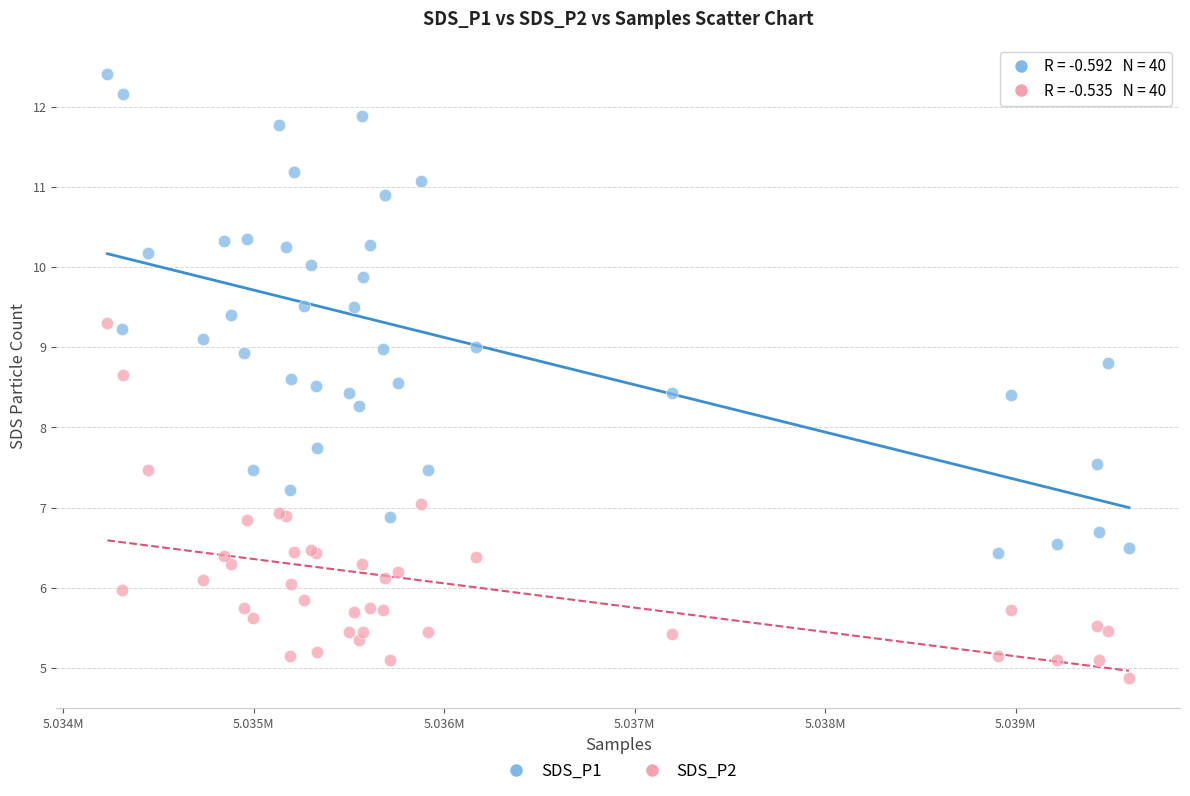

Which series reaches the minimum Y coordinate?

SDS_P2